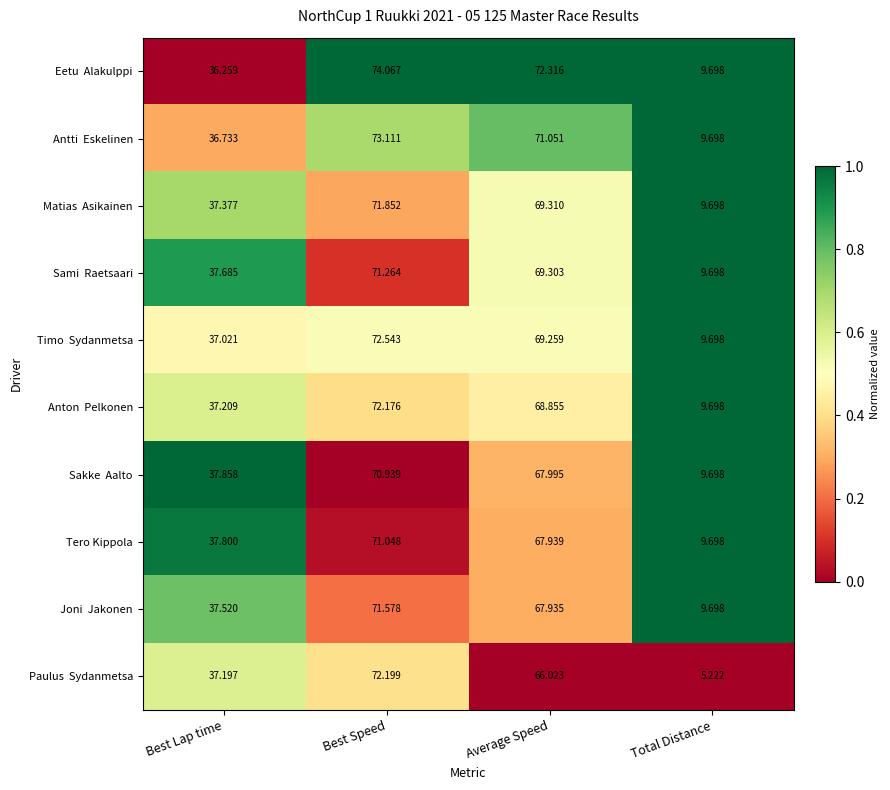

Which label corresponds to the smallest value in the chart?

Total Distance